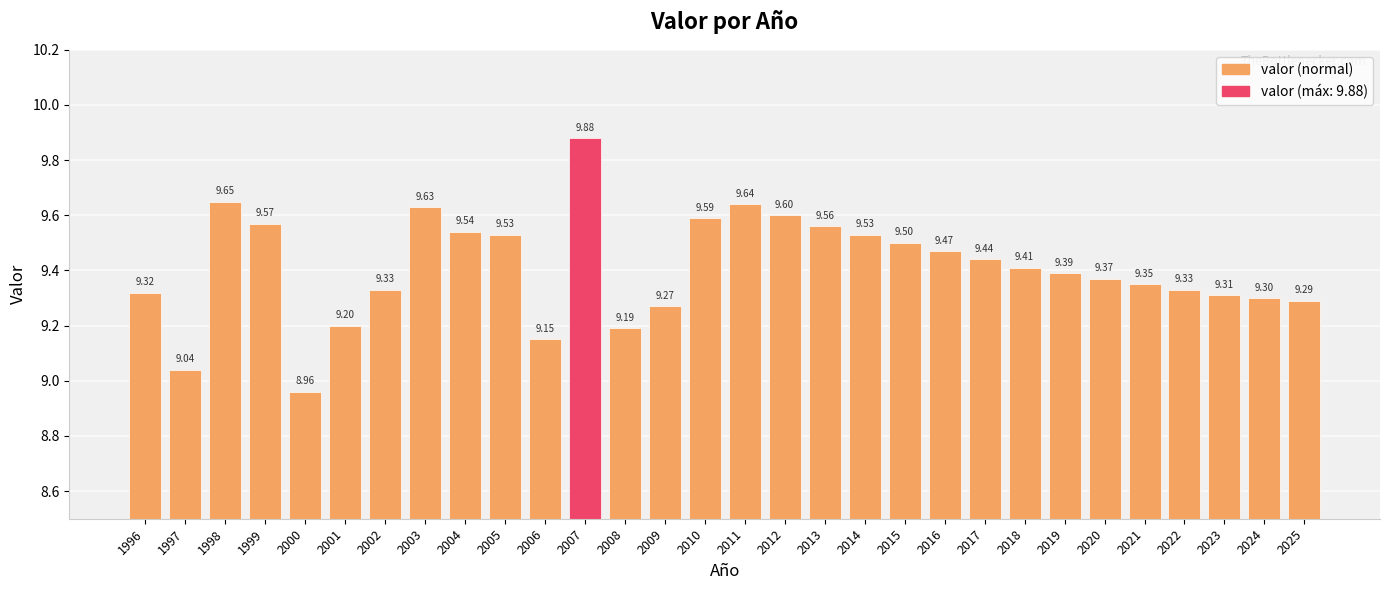

Does the chart contain any negative values?

No